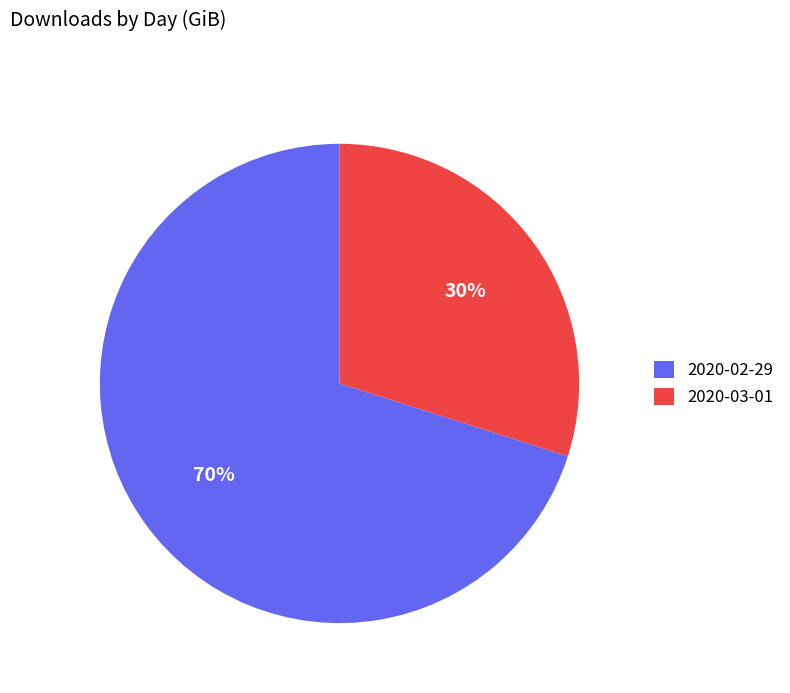

What percentage is the 2020-02-29 slice, to the nearest percent?

70%